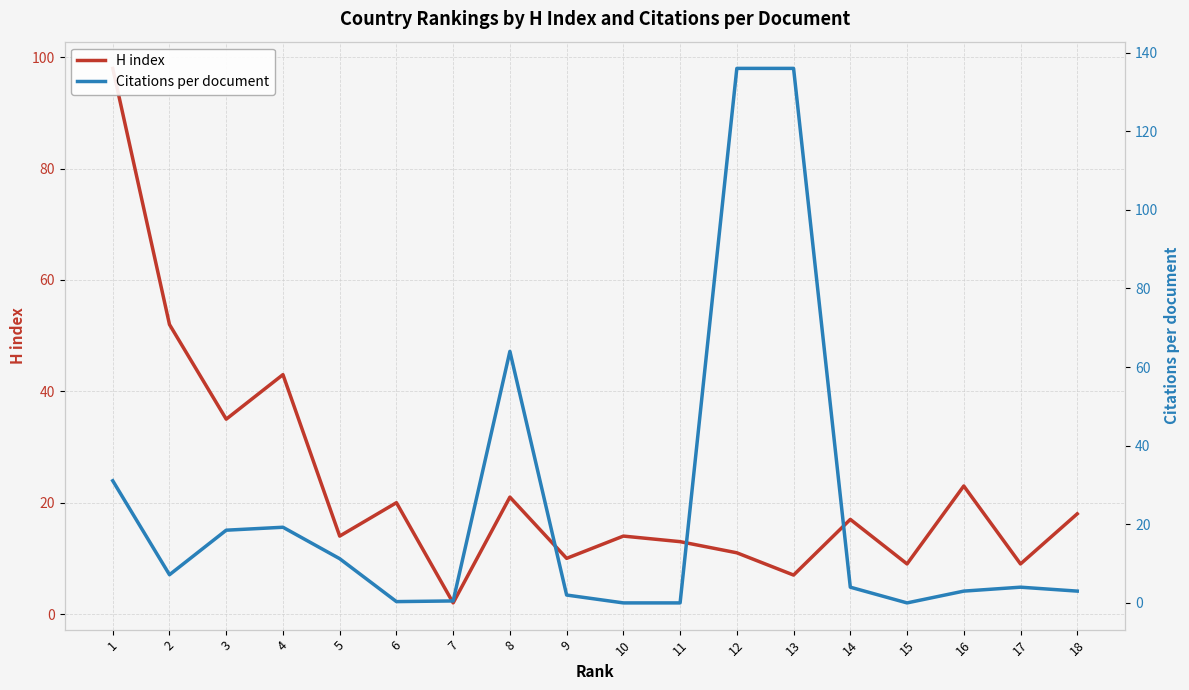

Read the Citations per document value at 2.

7.2